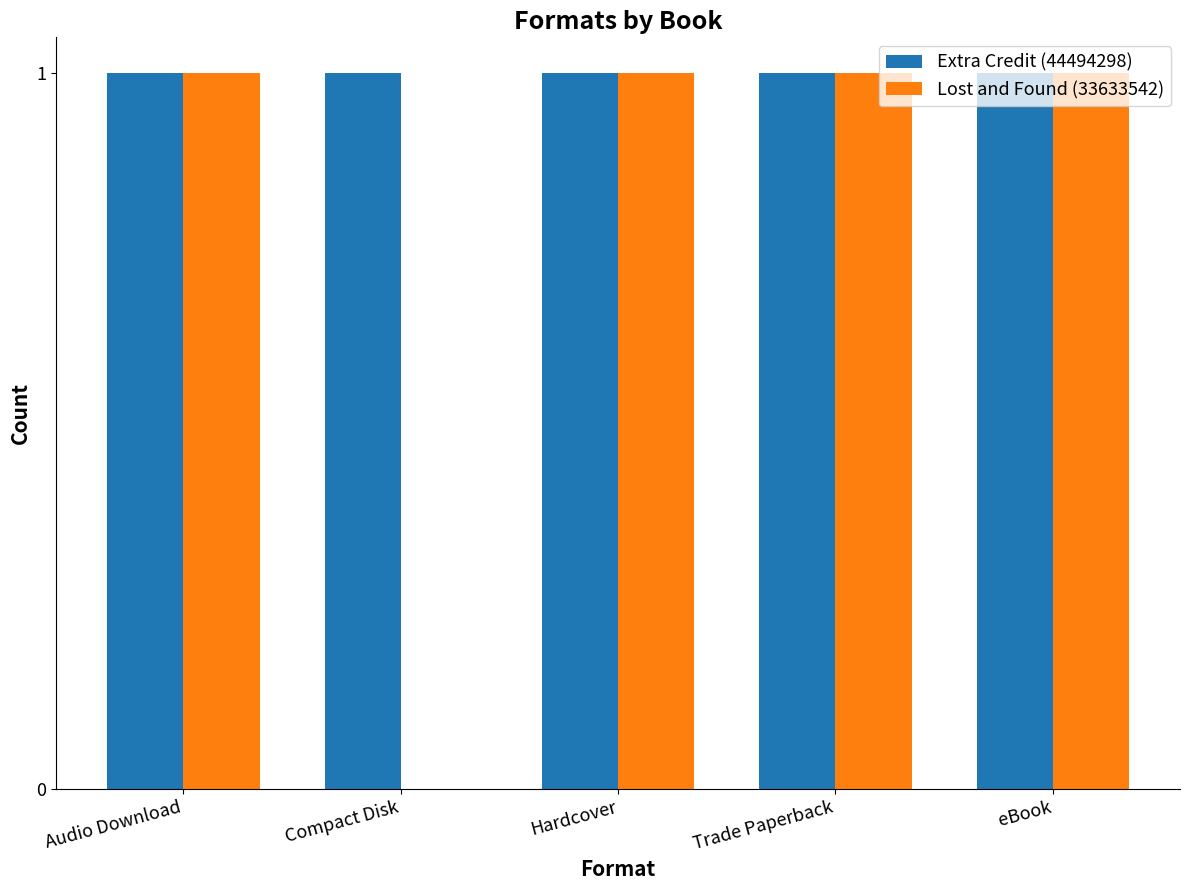

Which series has the widest spread of values?

Lost and Found (33633542)